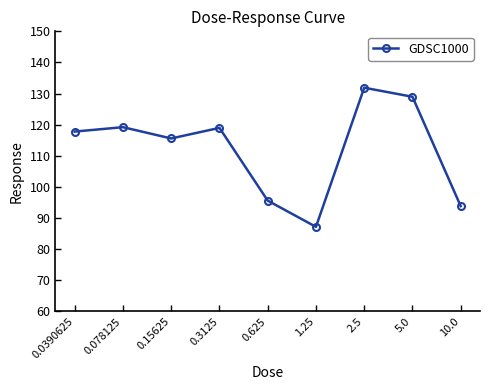

How many data points are above 117?

5